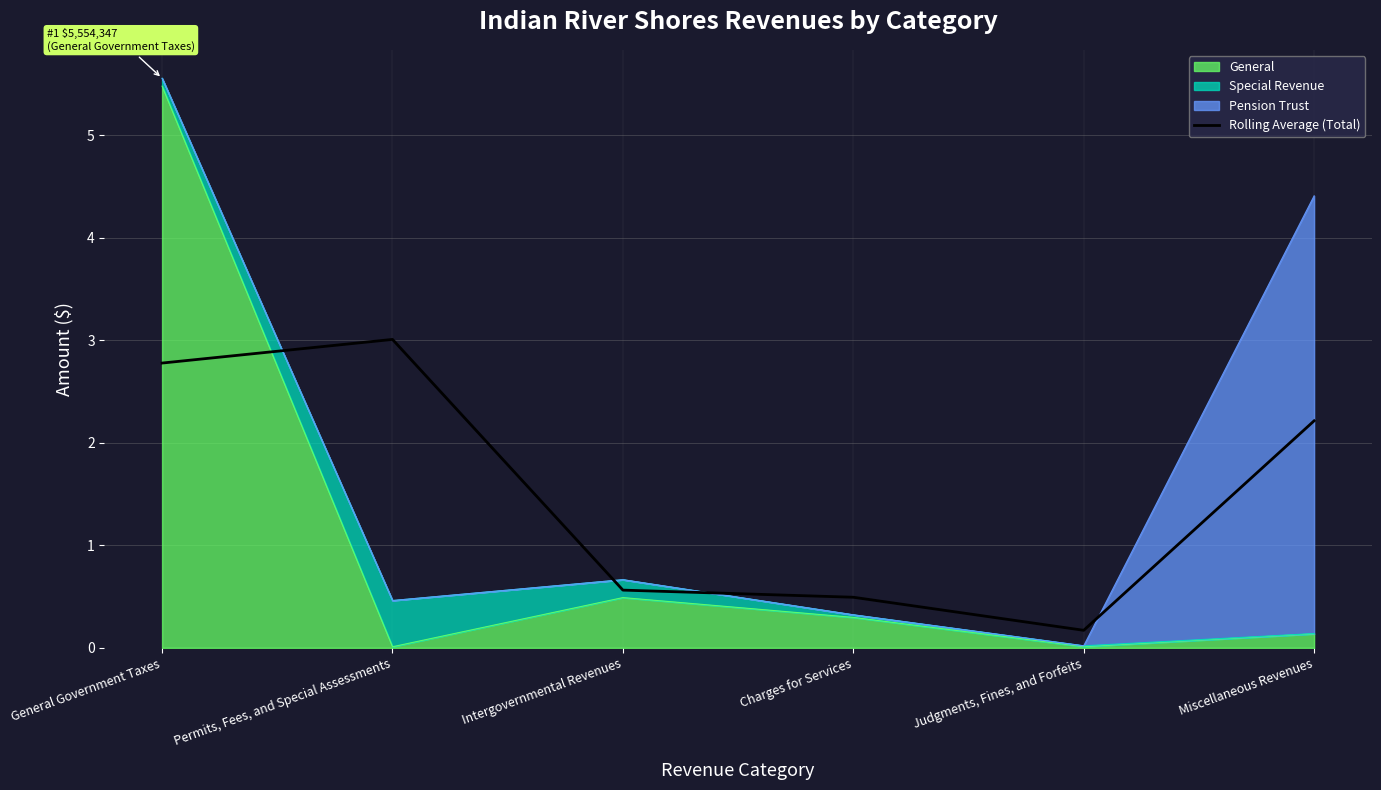

At which category does the data reach its first local valley?

Judgments, Fines, and Forfeits